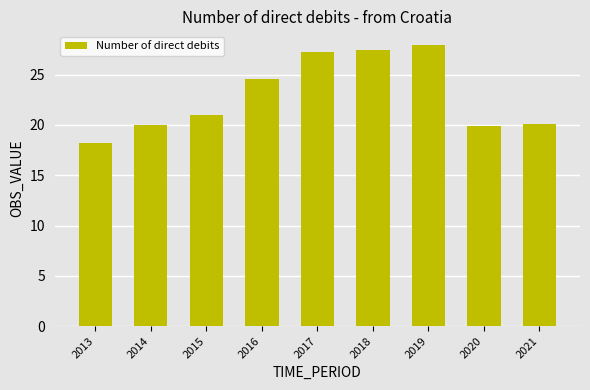

The value at 2015 is 31.1. True or false?

False